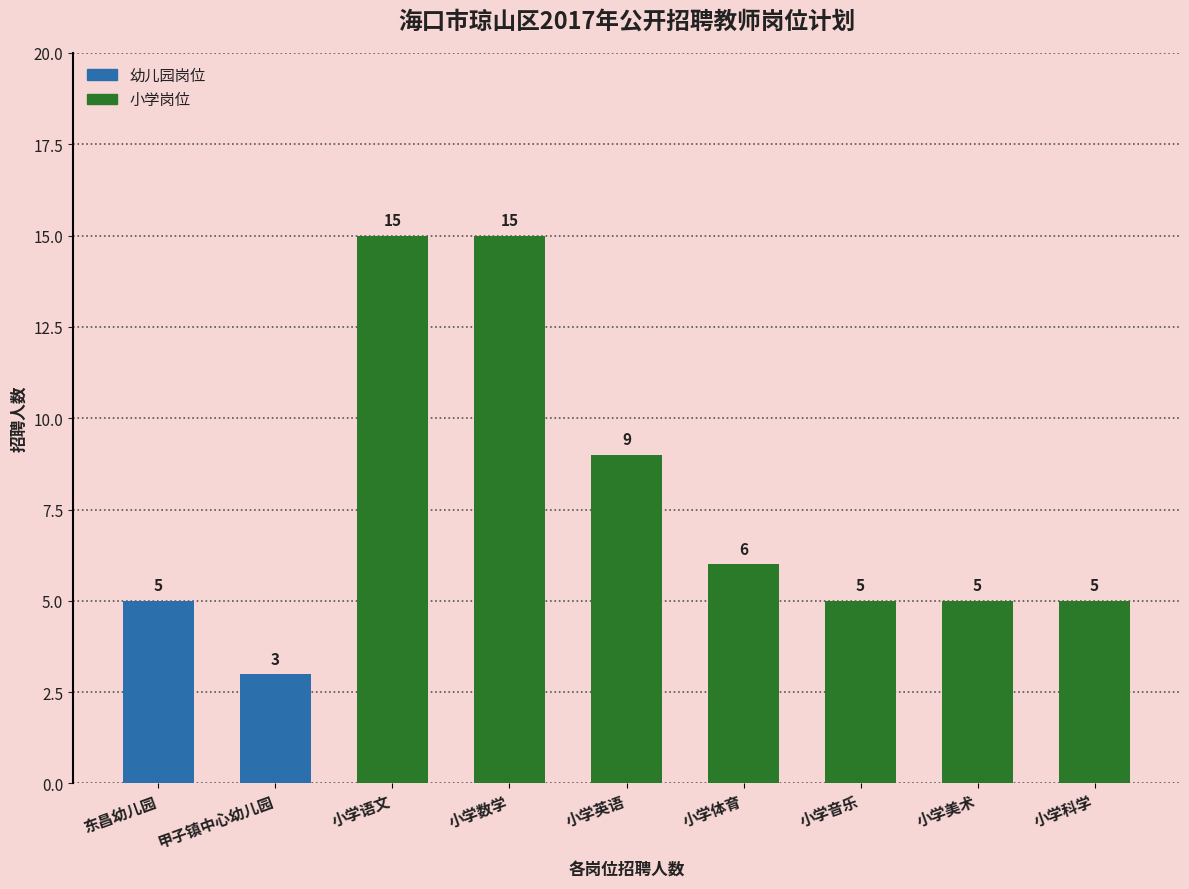

What is the label of the 5th bar from the left?

小学英语